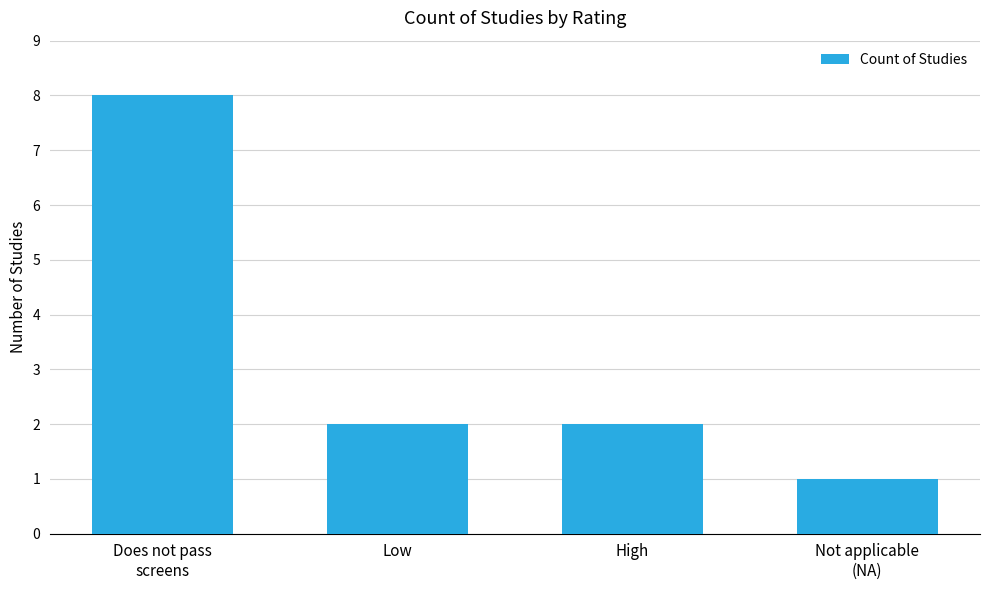

At which category does the chart reach its peak across all series?

Does not pass
screens